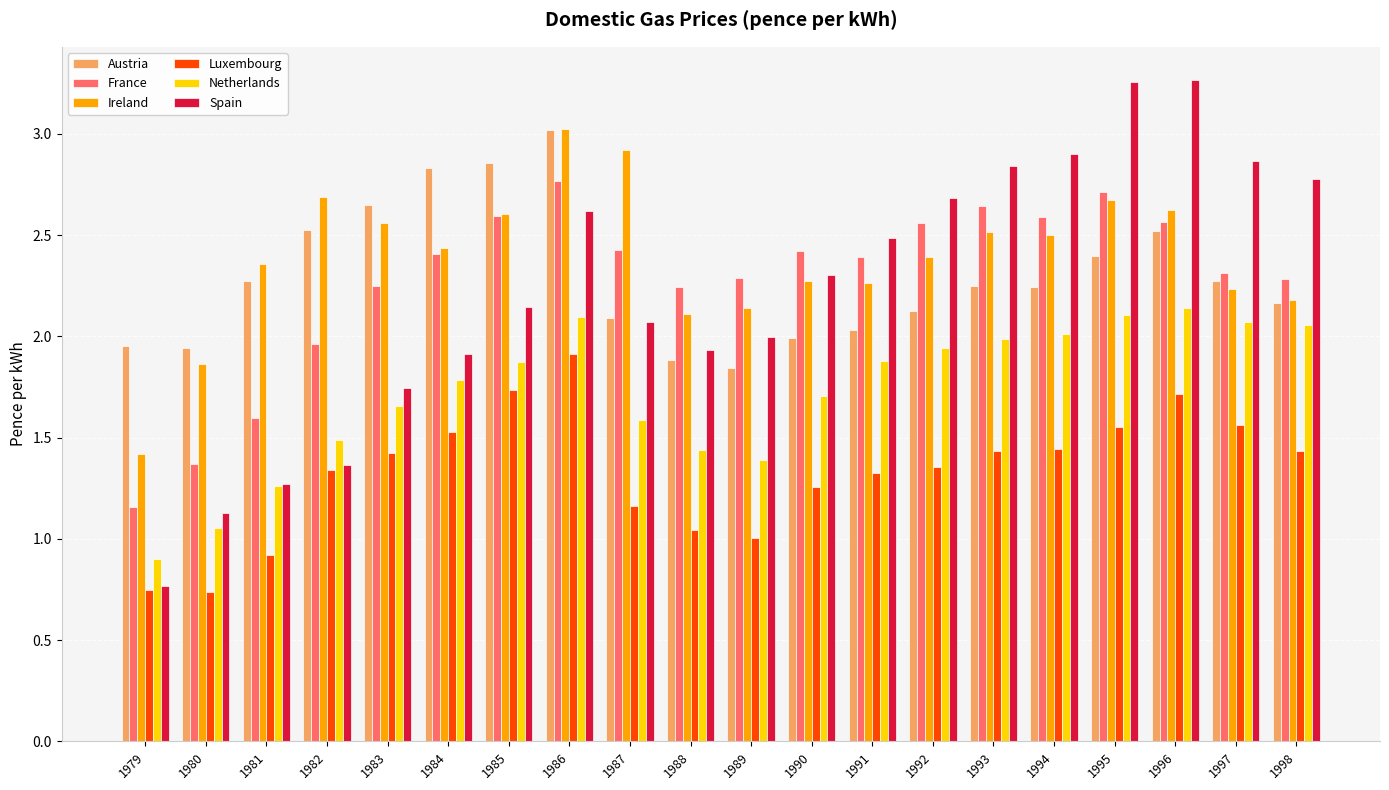

What are all the series names shown in the legend?

Austria, France, Ireland, Luxembourg, Netherlands, Spain